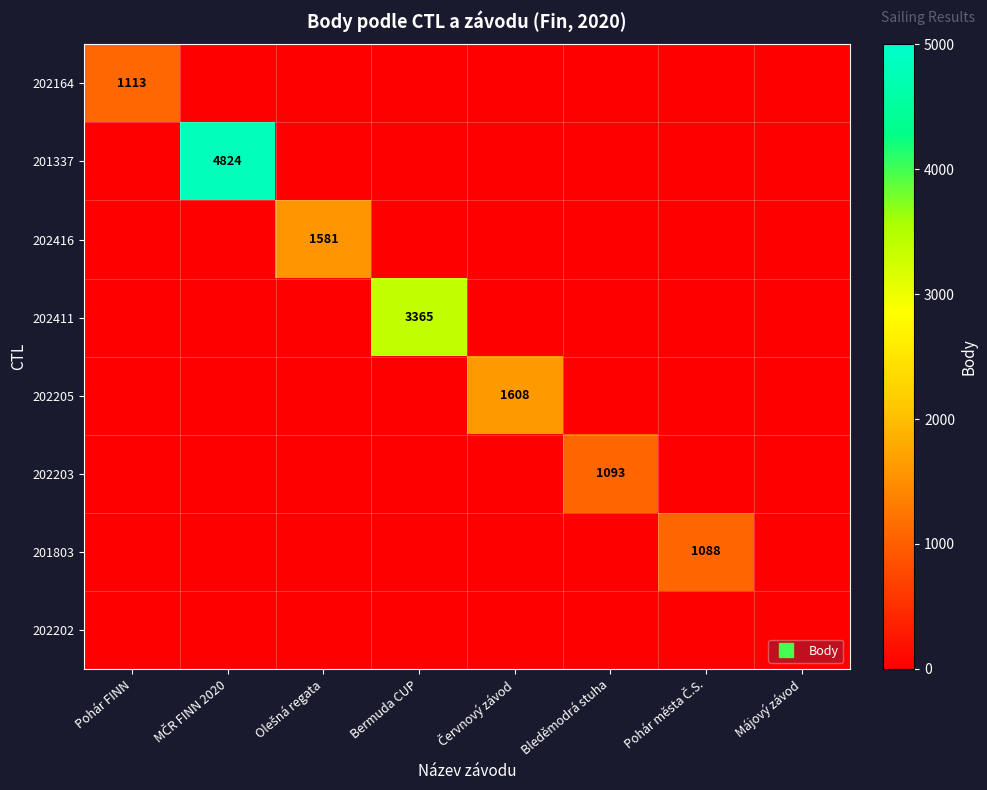

Which series has the widest spread of values?

201337